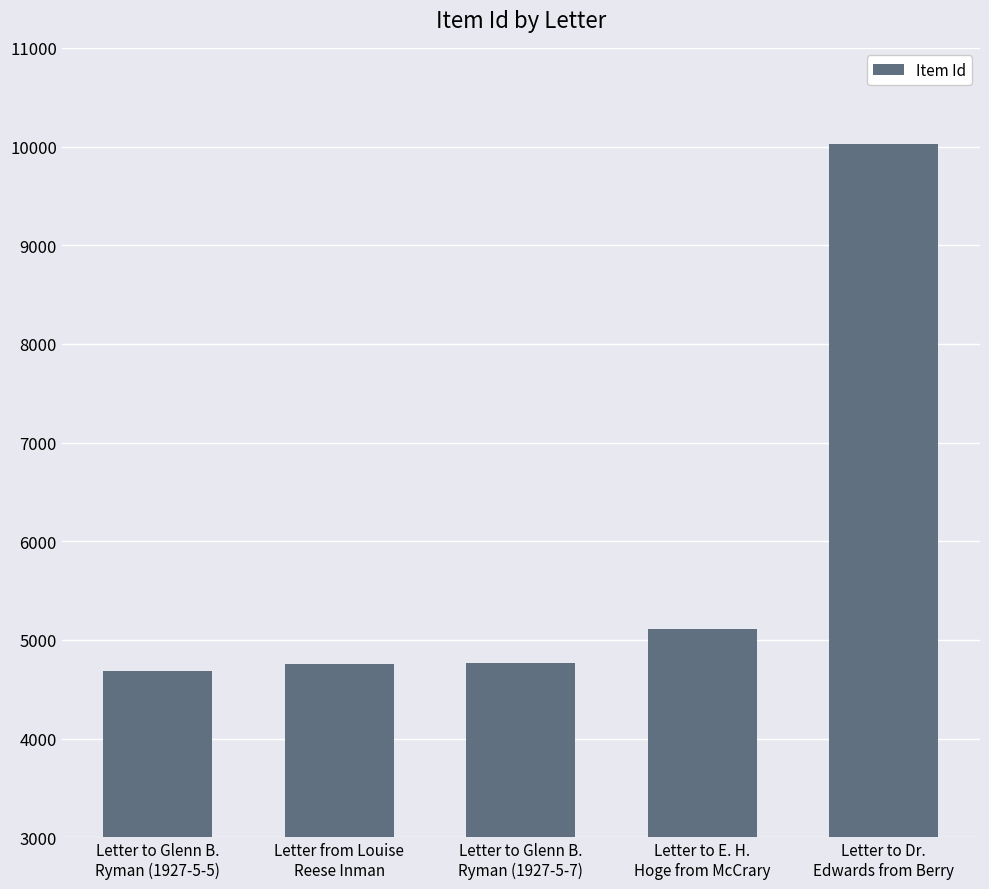

What is the ratio of the value at Letter to E. H.
Hoge from McCrary to the value at Letter to Dr.
Edwards from Berry?

0.5